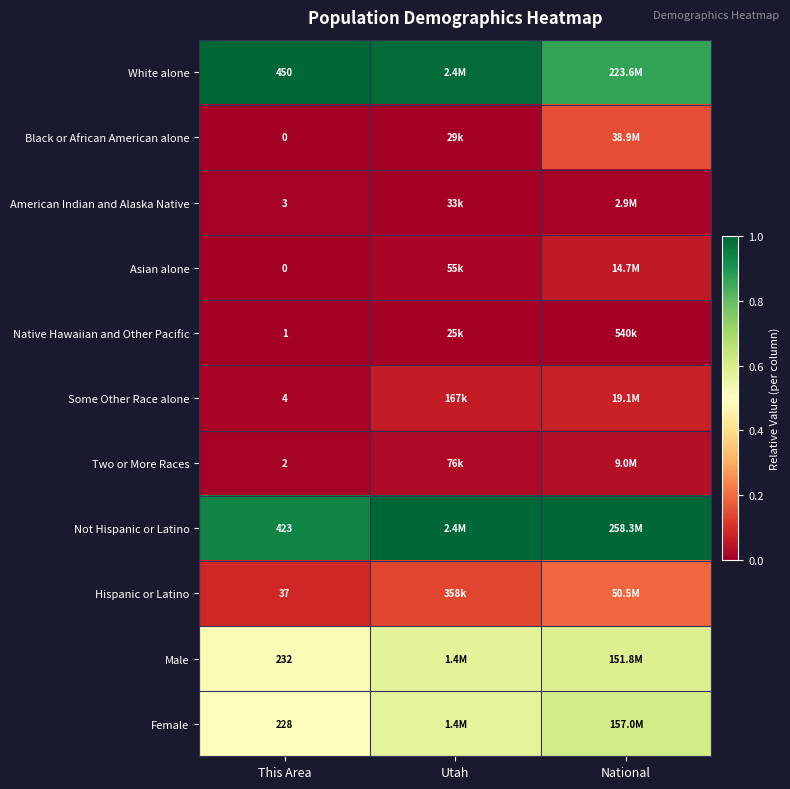

Is the value of Two or More Races at This Area greater than the value of Not Hispanic or Latino at This Area?

No